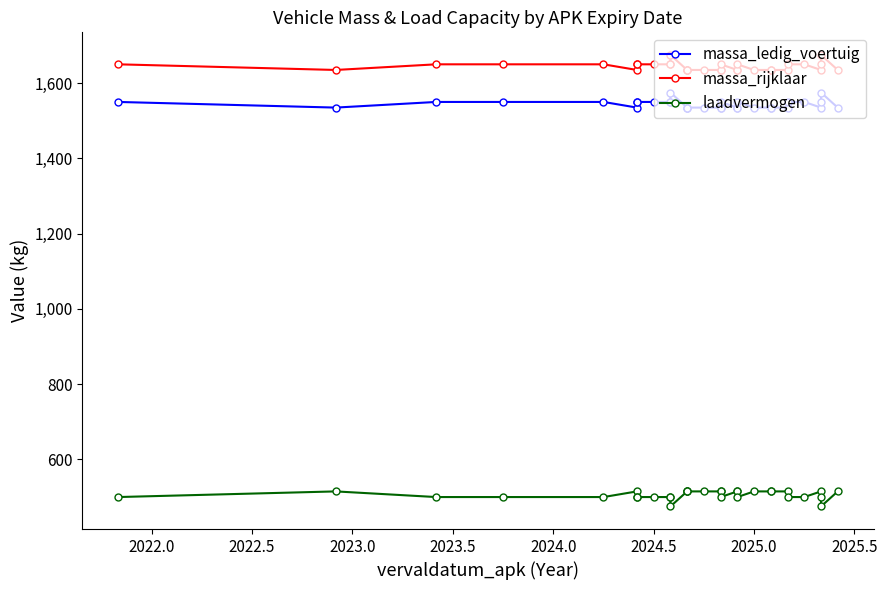

Is it true that massa_ledig_voertuig equals 857 at 19?

False